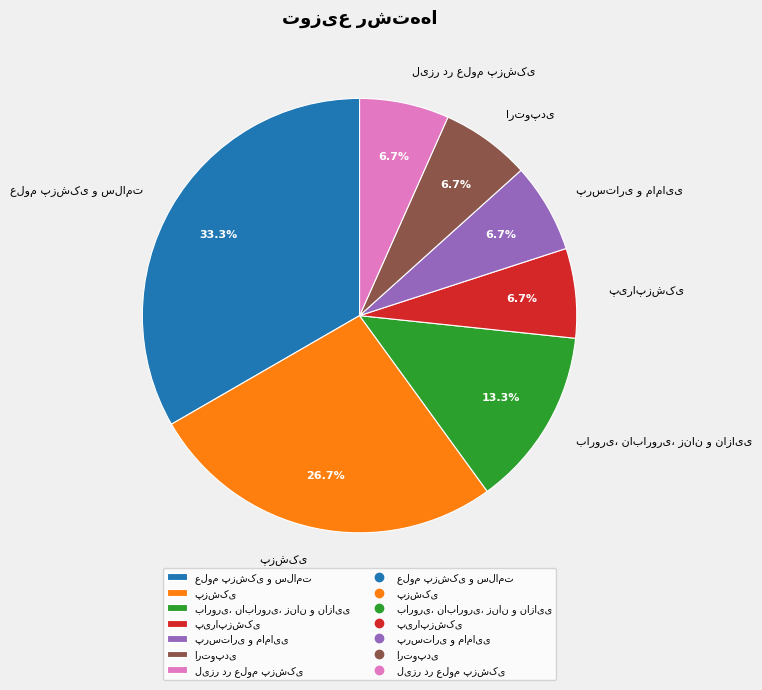

Does any single category account for the majority?

No